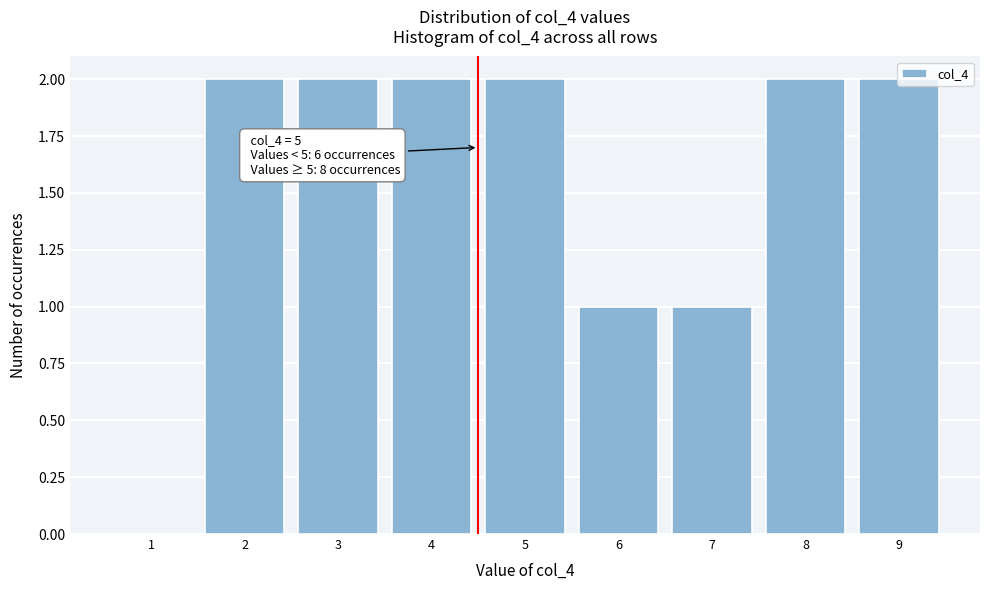

Approximately how many times larger is the value at 7 compared to 9?

0.5